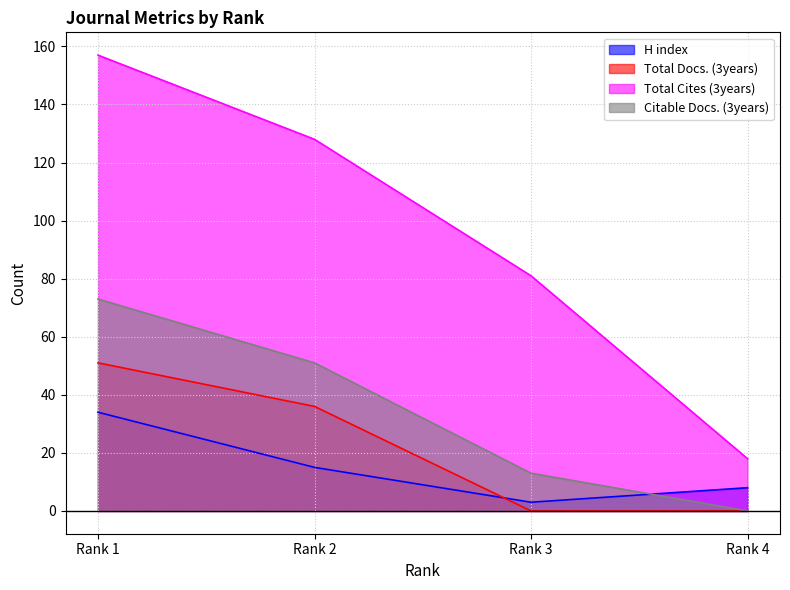

What value does the H index series have at Rank 4?

8